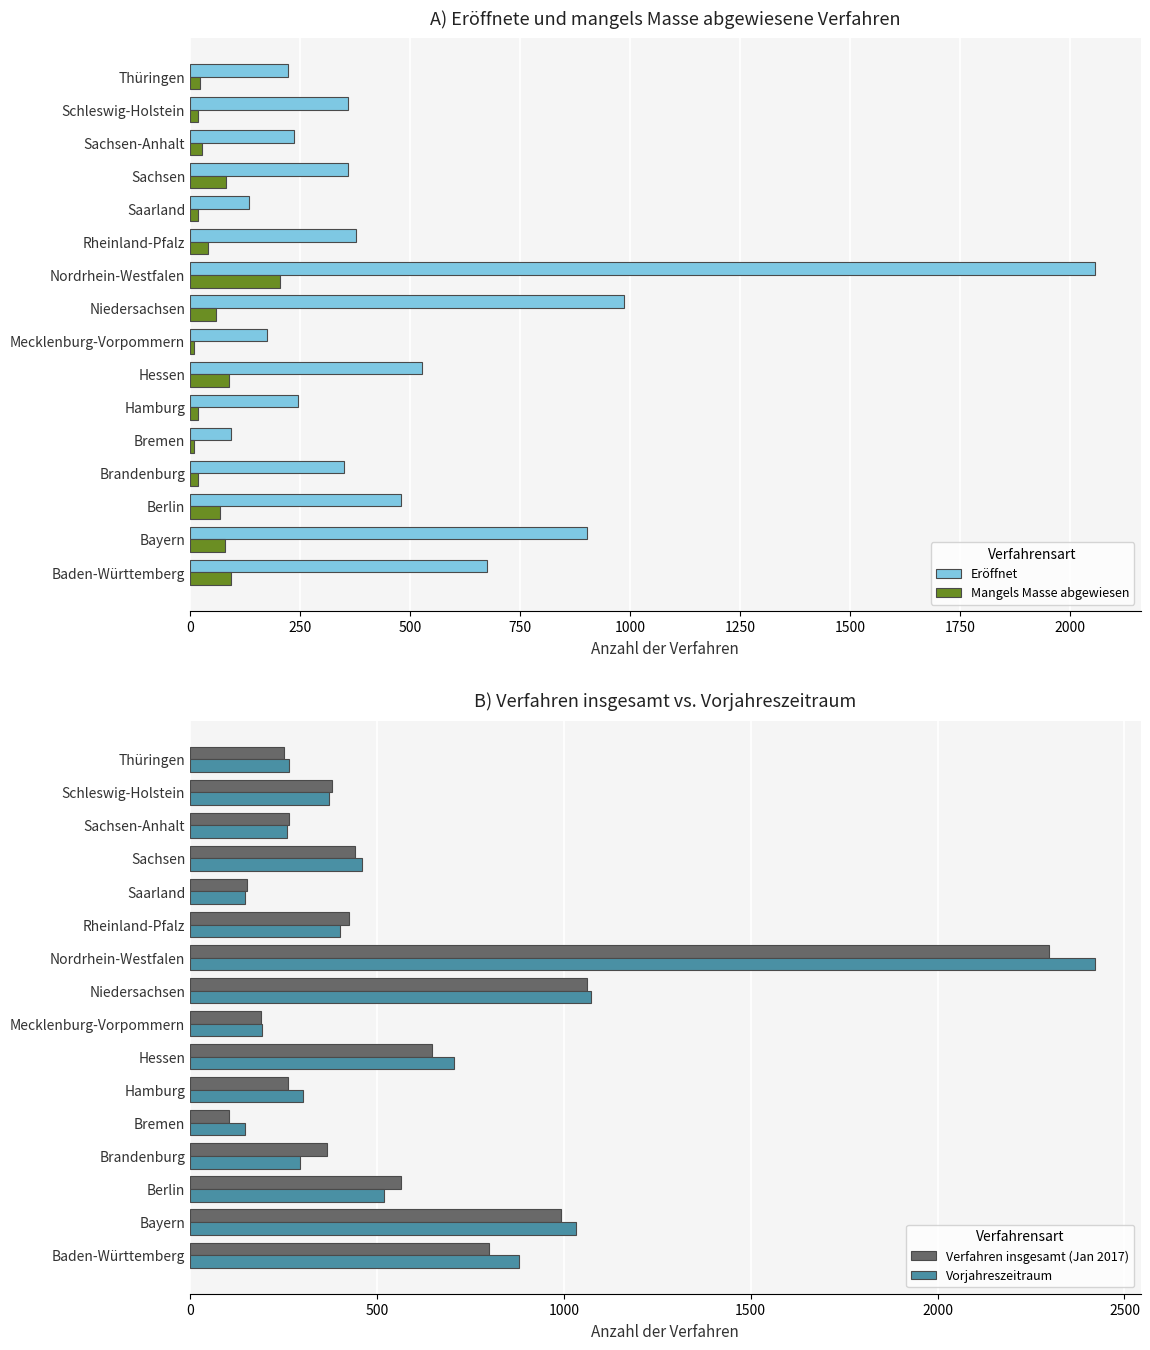

The Verfahren insgesamt (Jan 2017) series shows 279 at Mecklenburg-Vorpommern. True or false?

False